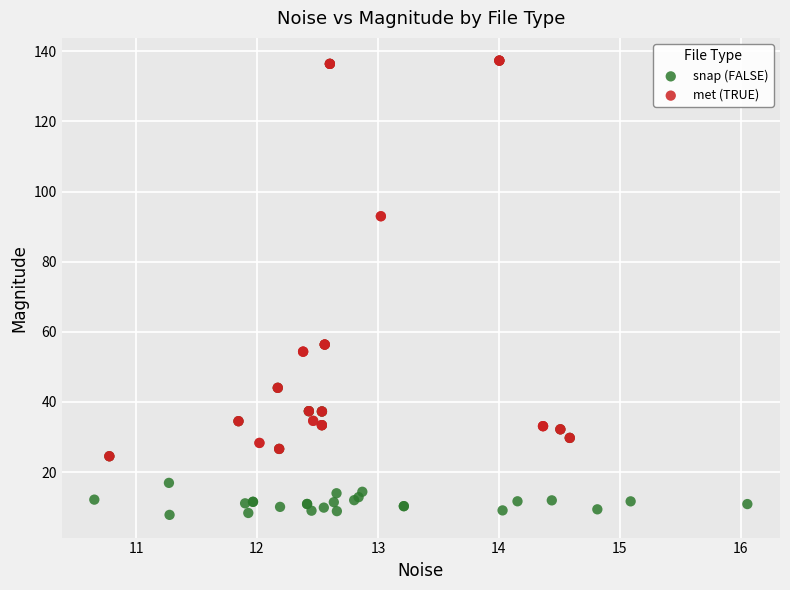

Which series contains the lowest Y value?

snap (FALSE)